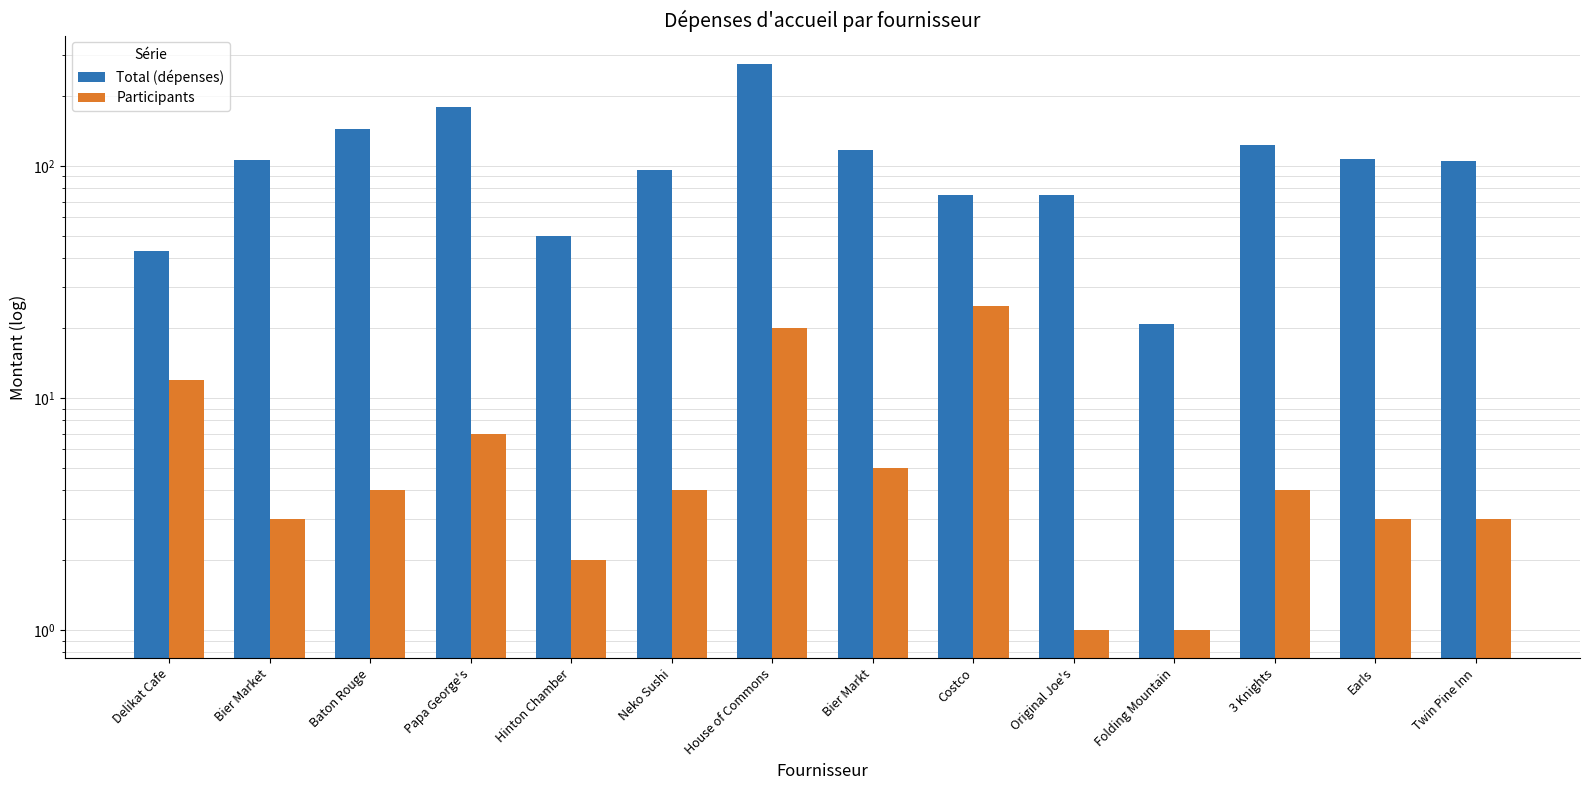

List the labels in order of Total (dépenses) value, largest first.

House of Commons, Papa George's, Baton Rouge, 3 Knights, Bier Markt, Earls, Bier Market, Twin Pine Inn, Neko Sushi, Costco, Original Joe's, Hinton Chamber, Delikat Cafe, Folding Mountain